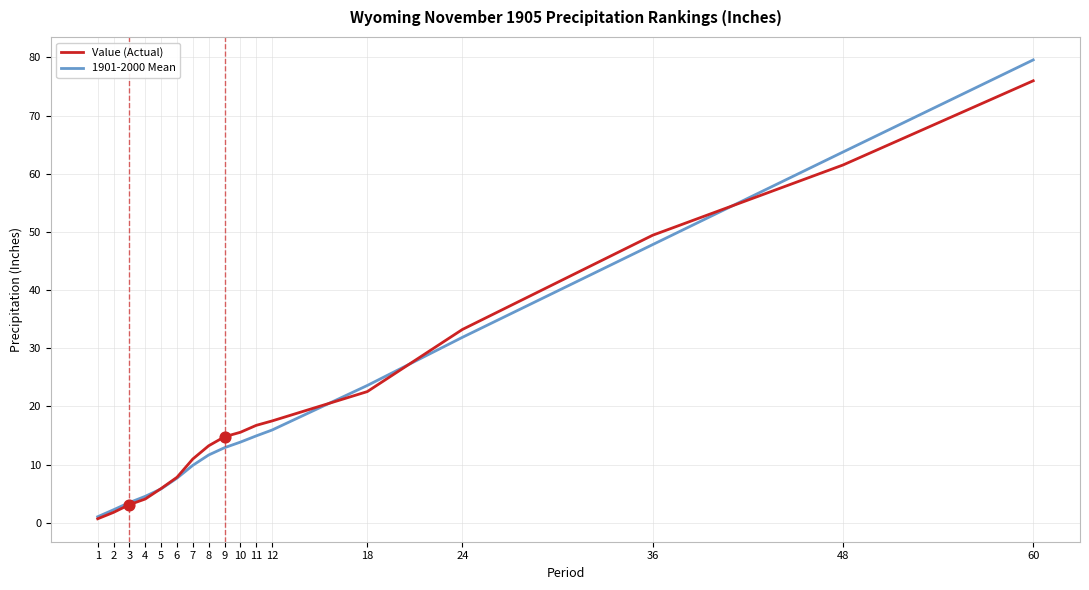

Which series has the widest spread of values?

1901-2000 Mean